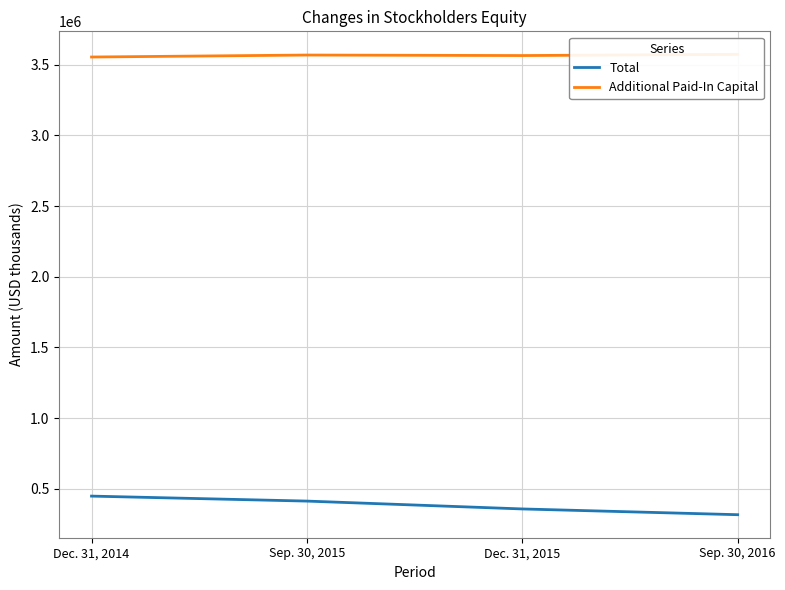

What is the sum of the Additional Paid-In Capital values at Dec. 31, 2014 and Dec. 31, 2015?

7117278